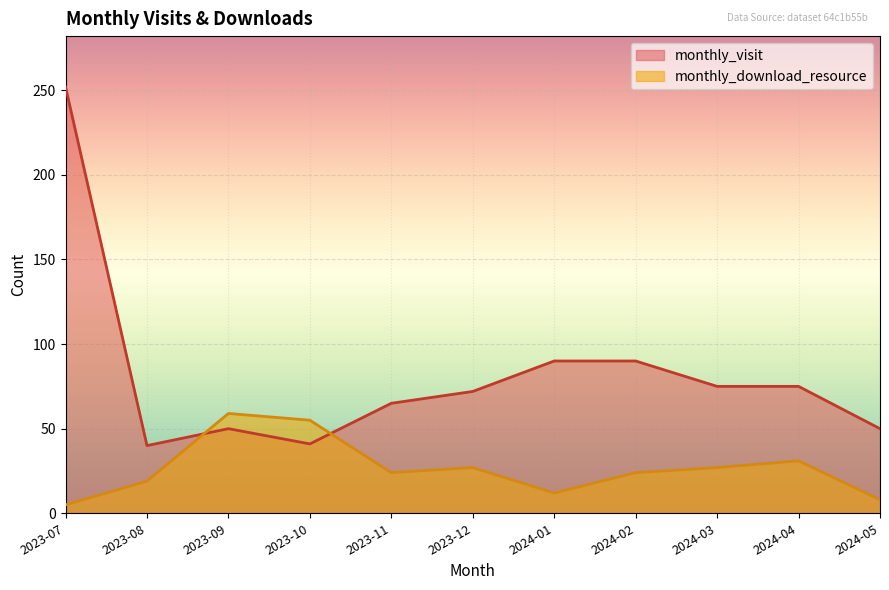

Rank the categories by monthly_visit value from lowest to highest.

2023-08, 2023-10, 2023-09, 2024-05, 2023-11, 2023-12, 2024-03, 2024-04, 2024-01, 2024-02, 2023-07